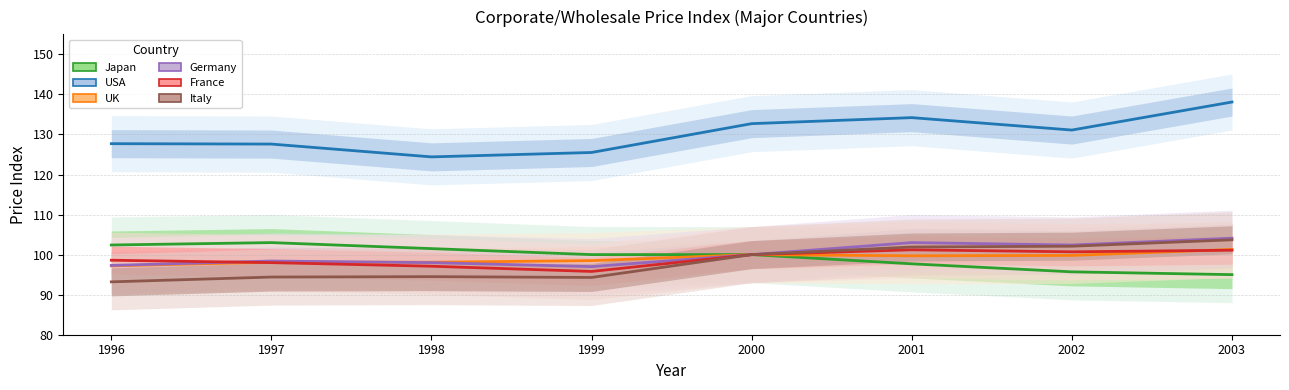

At which label is France closest to 98?

1997